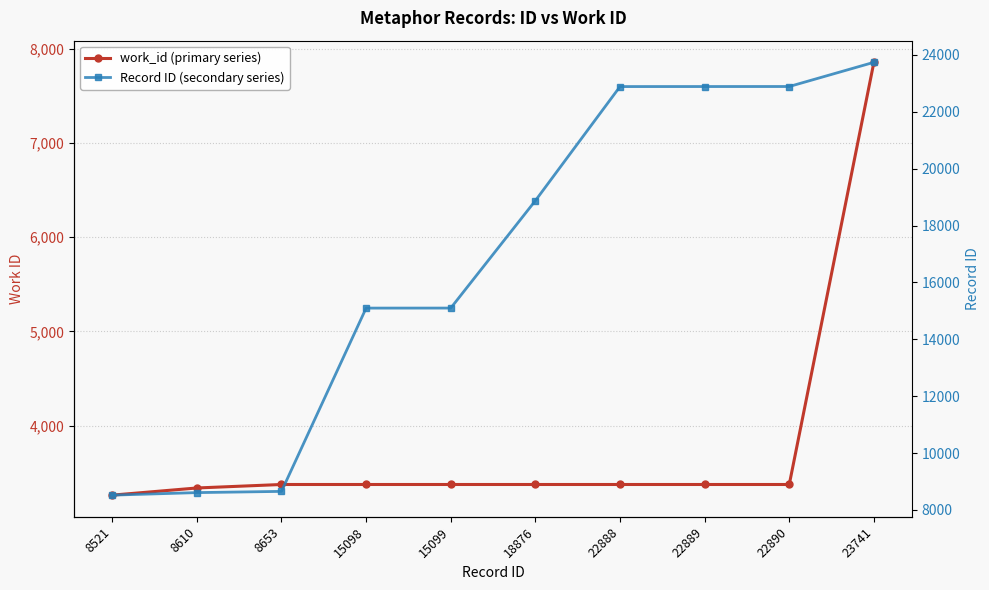

Where is work_id (primary series) nearest to the value 5559?

8653